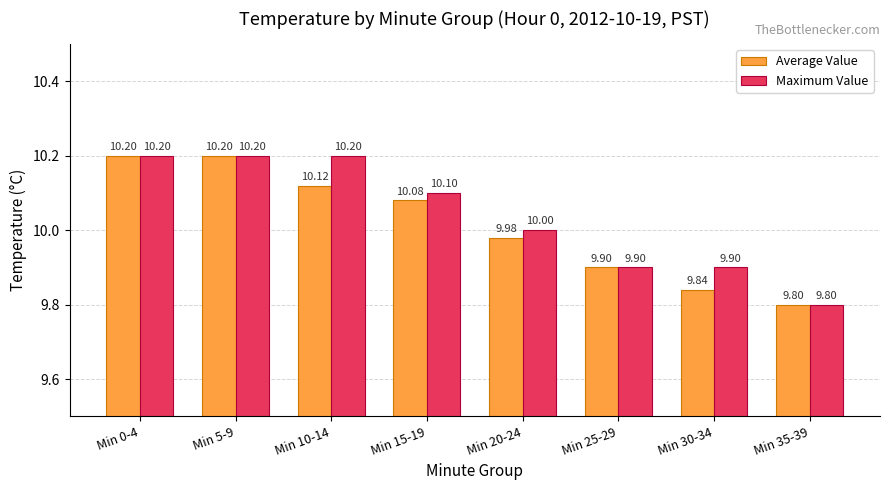

At which label is Average Value closest to 10?

Min 20-24